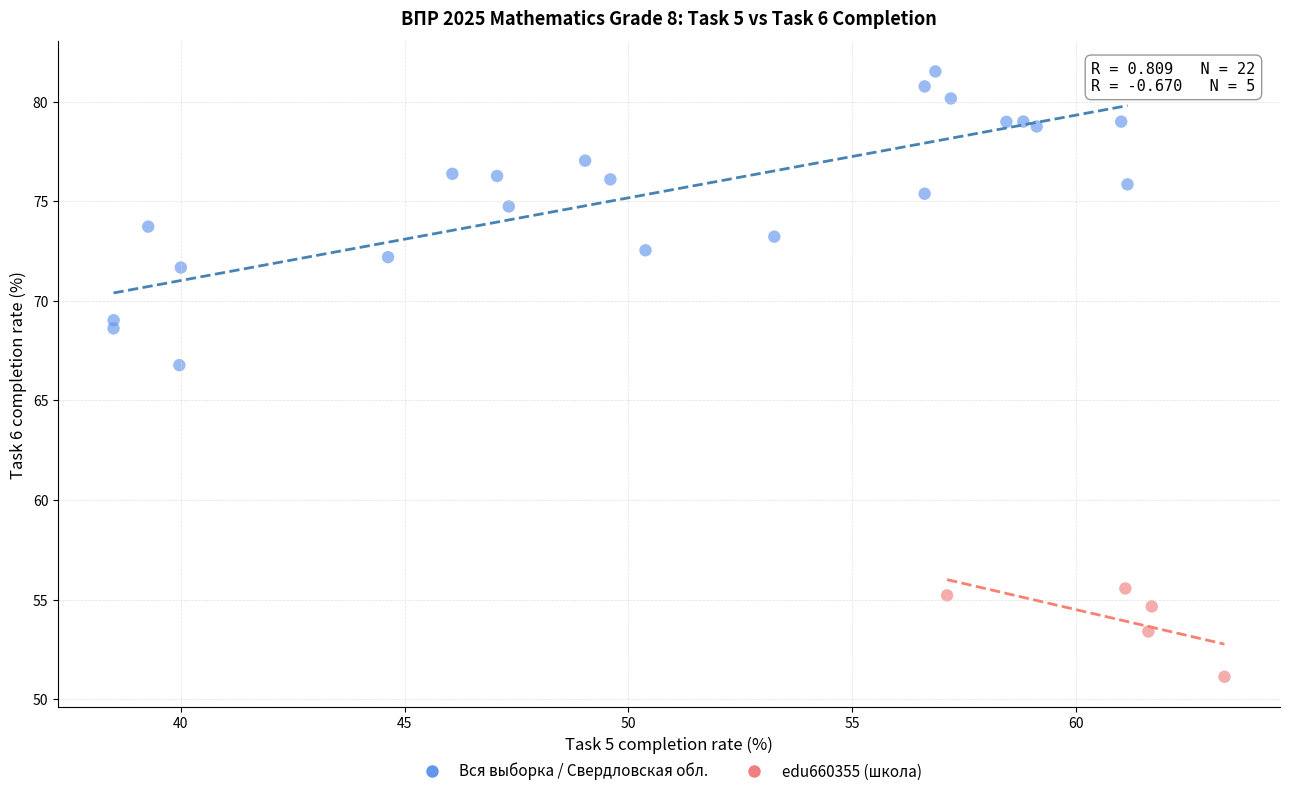

Which series reaches the maximum Y coordinate?

Вся выборка / Свердловская обл.